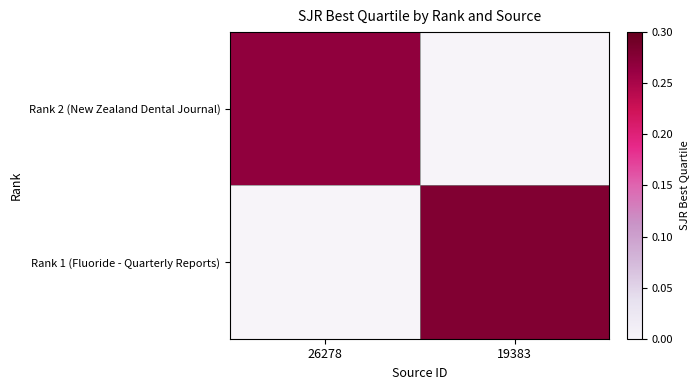

Rank the series by their average value, from highest to lowest.

Rank 1 (Fluoride - Quarterly Reports), Rank 2 (New Zealand Dental Journal)